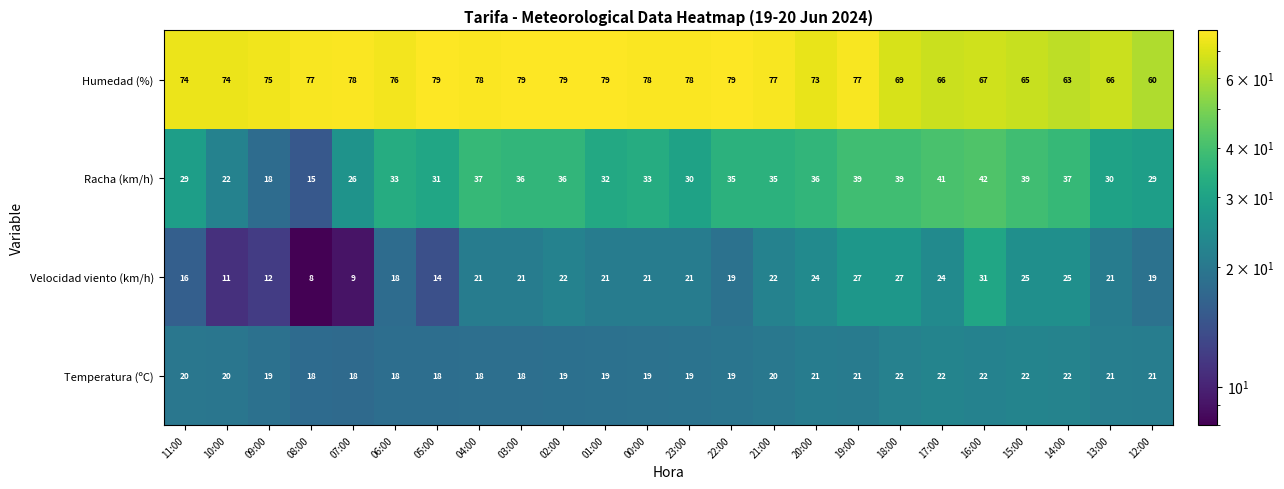

What is the difference between the highest and lowest values at 10:00?

63